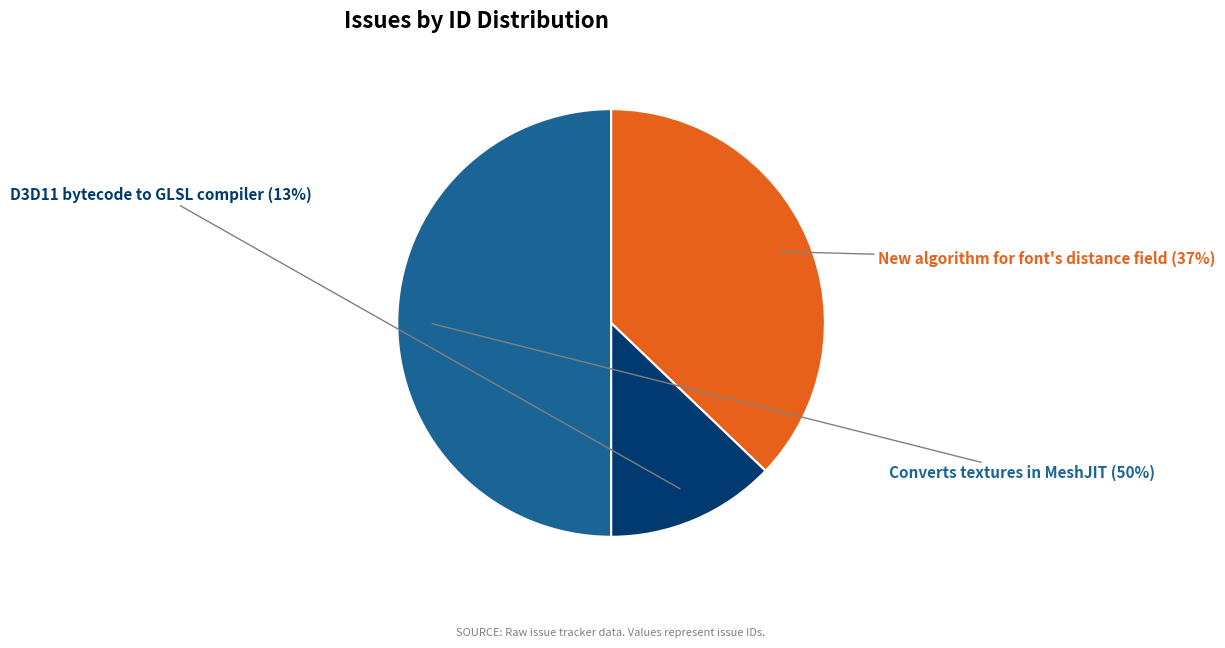

To the nearest percent, what is the average slice percentage?

33%